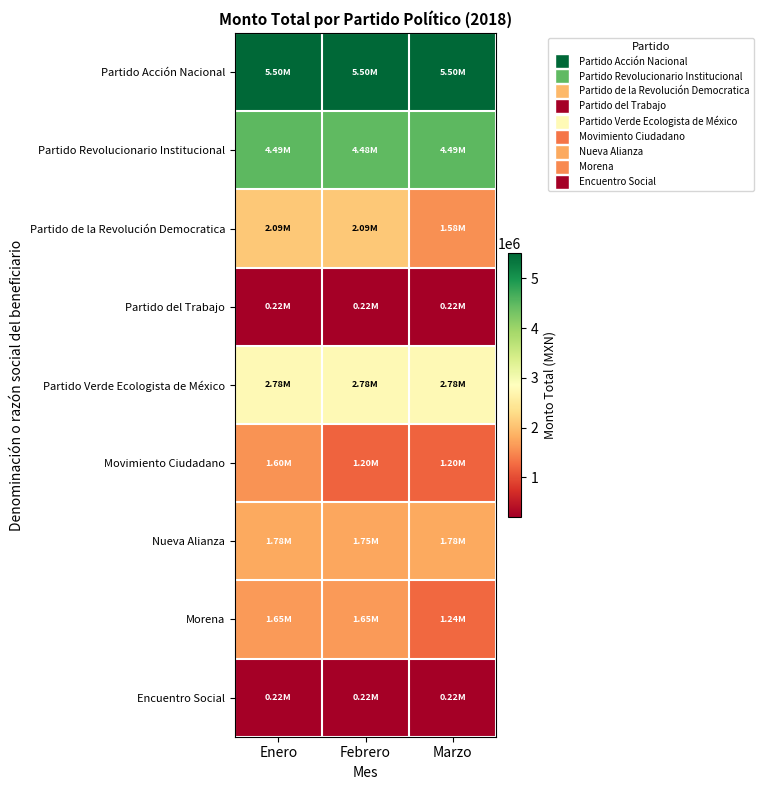

What is the difference between the highest and lowest values at Febrero?

5285669.3